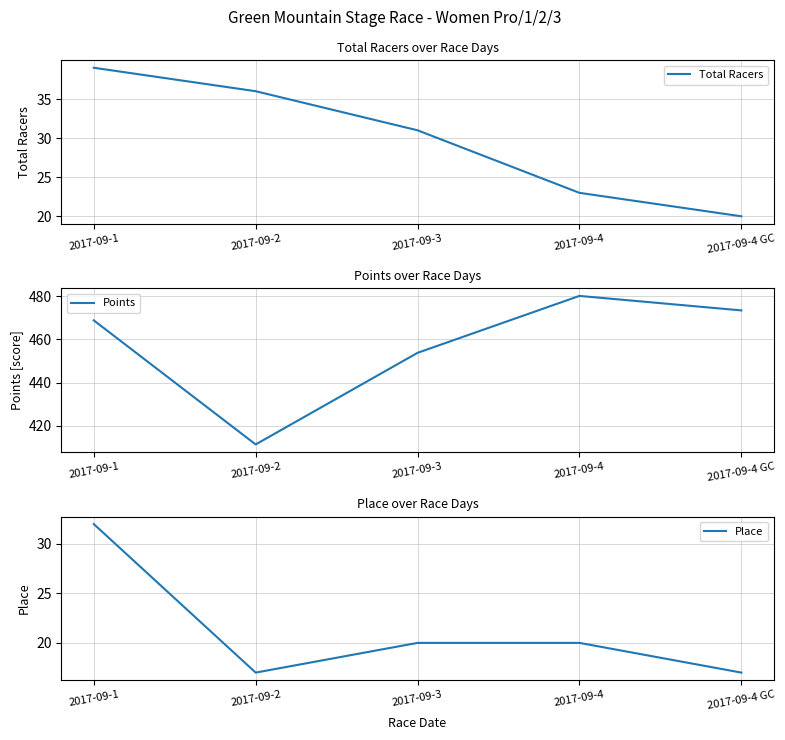

At which label does Total Racers reach its minimum?

2017-09-4 GC